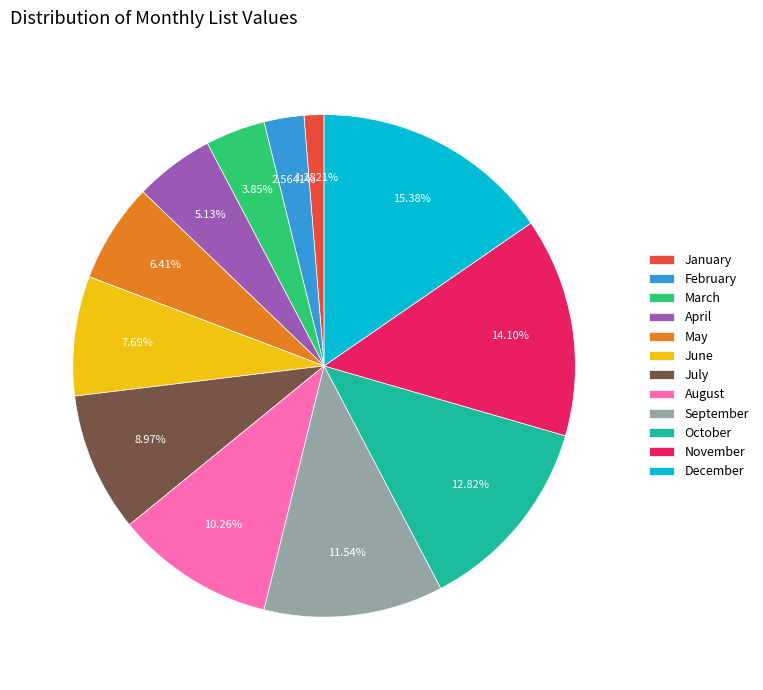

What percentage is the March slice, to the nearest percent?

4%